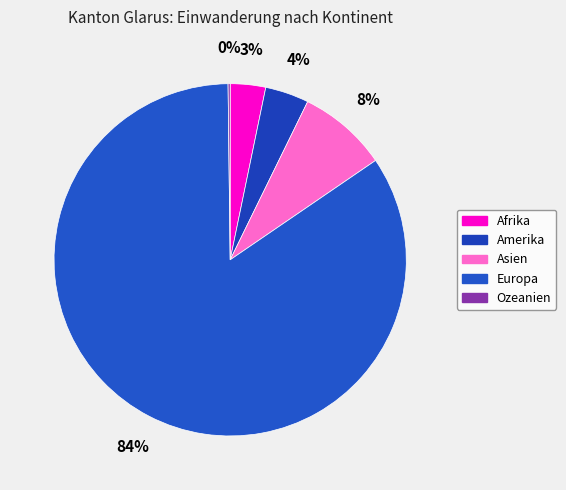

How many slices are in this pie chart?

5